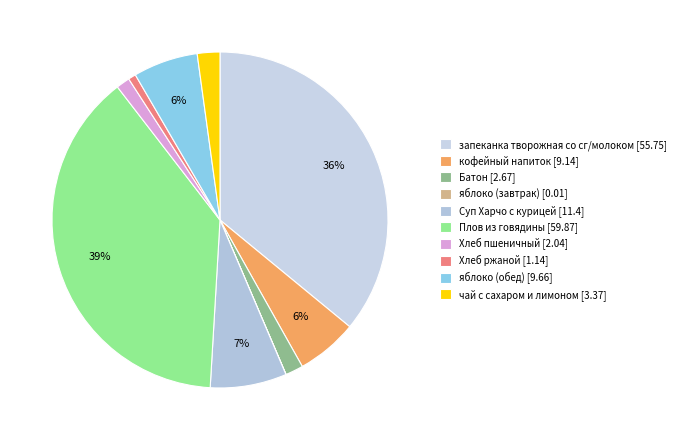

Which slice is the smallest?

яблоко (завтрак)